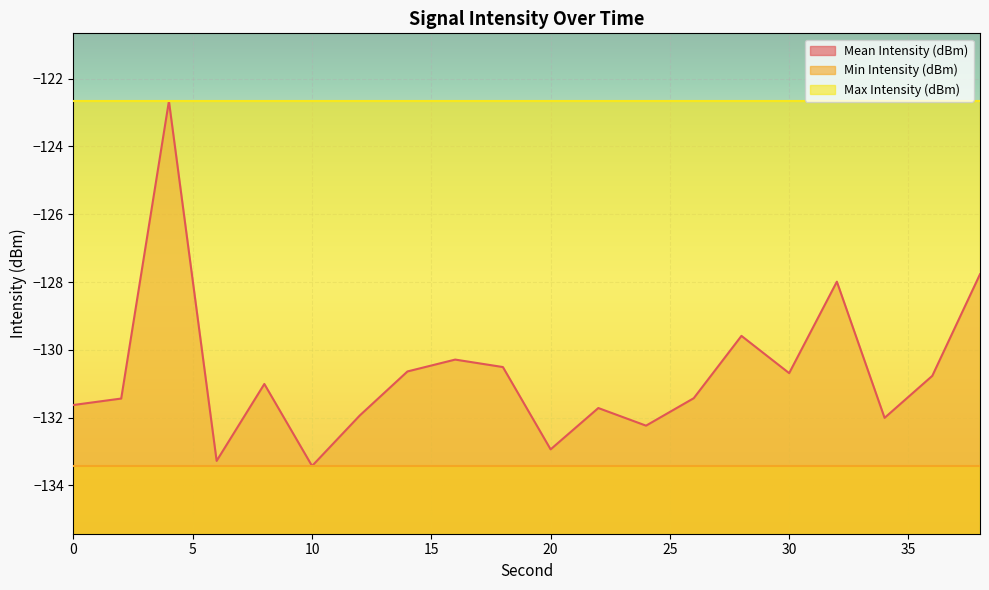

True or false: Min Intensity (dBm) and Mean Intensity (dBm) cross at least once.

False